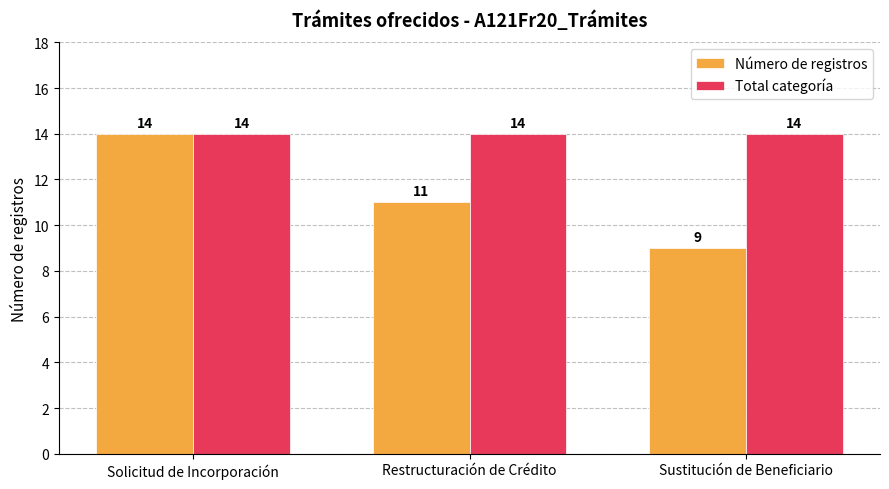

True or false: Total categoría has a value of 19 at Restructuración de Crédito.

False